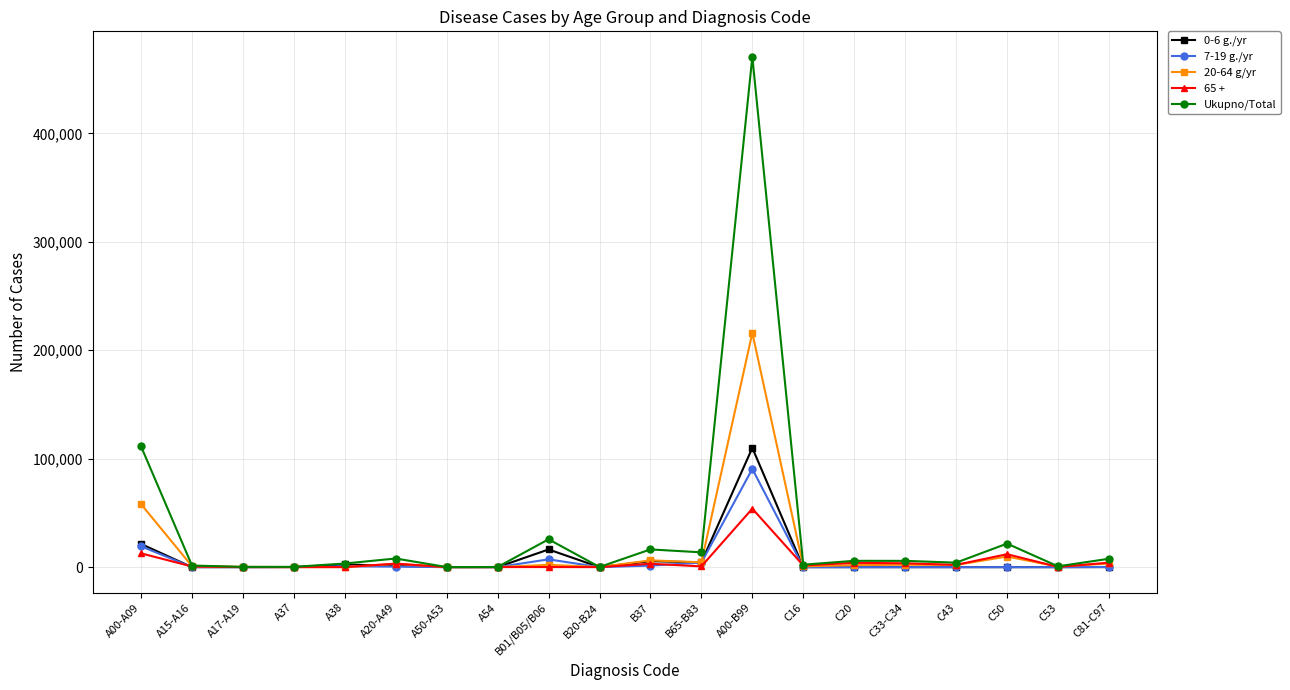

What is the sum of all 7-19 g./yr values?

124165